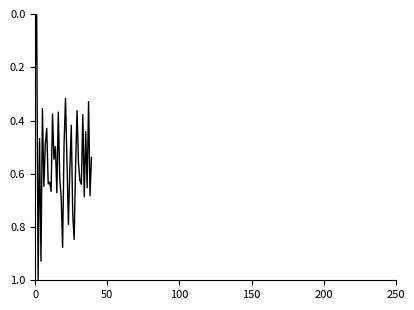

What is the difference between the maximum and minimum values?

1.0